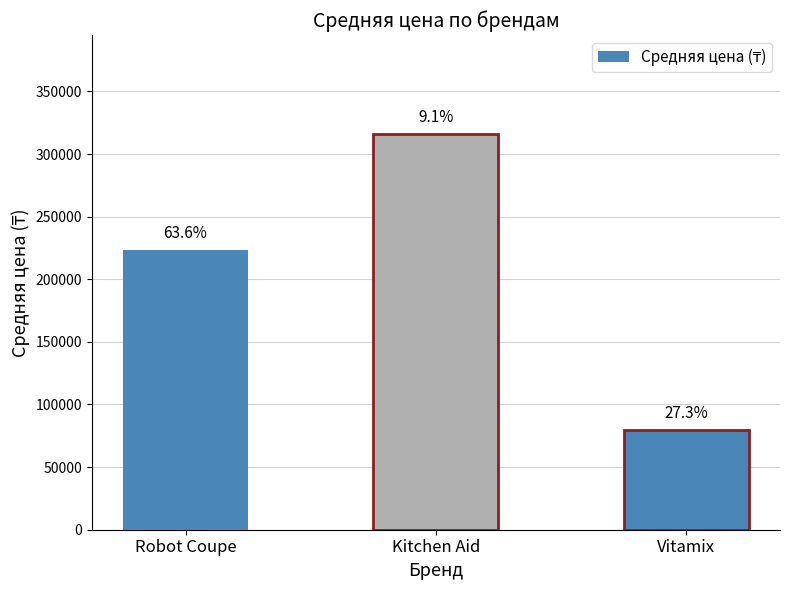

How many bars are there in total?

3